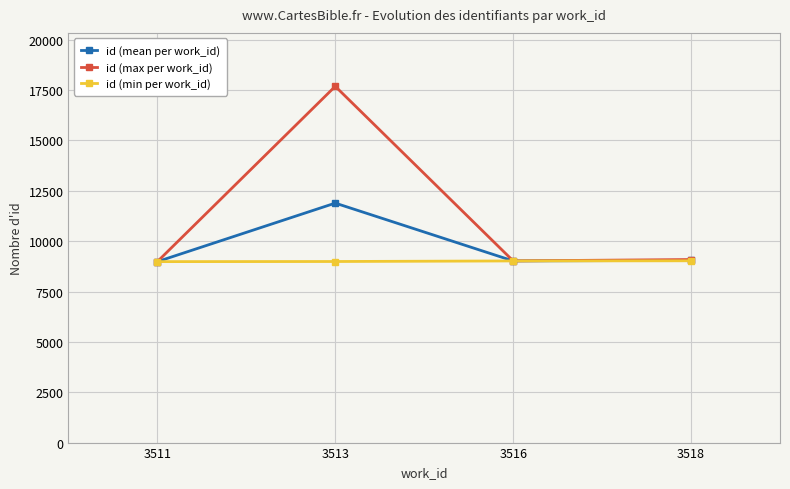

How many lines are shown in the chart?

3